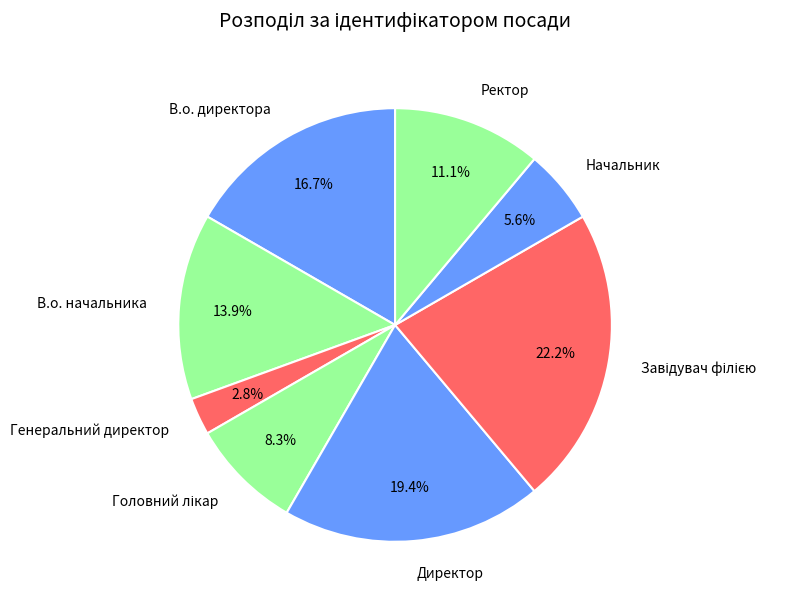

What percentage is the Начальник slice, to the nearest percent?

6%